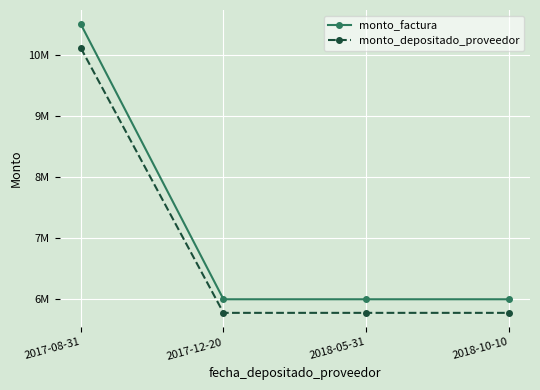

What are all the series names shown in the legend?

monto_factura, monto_depositado_proveedor